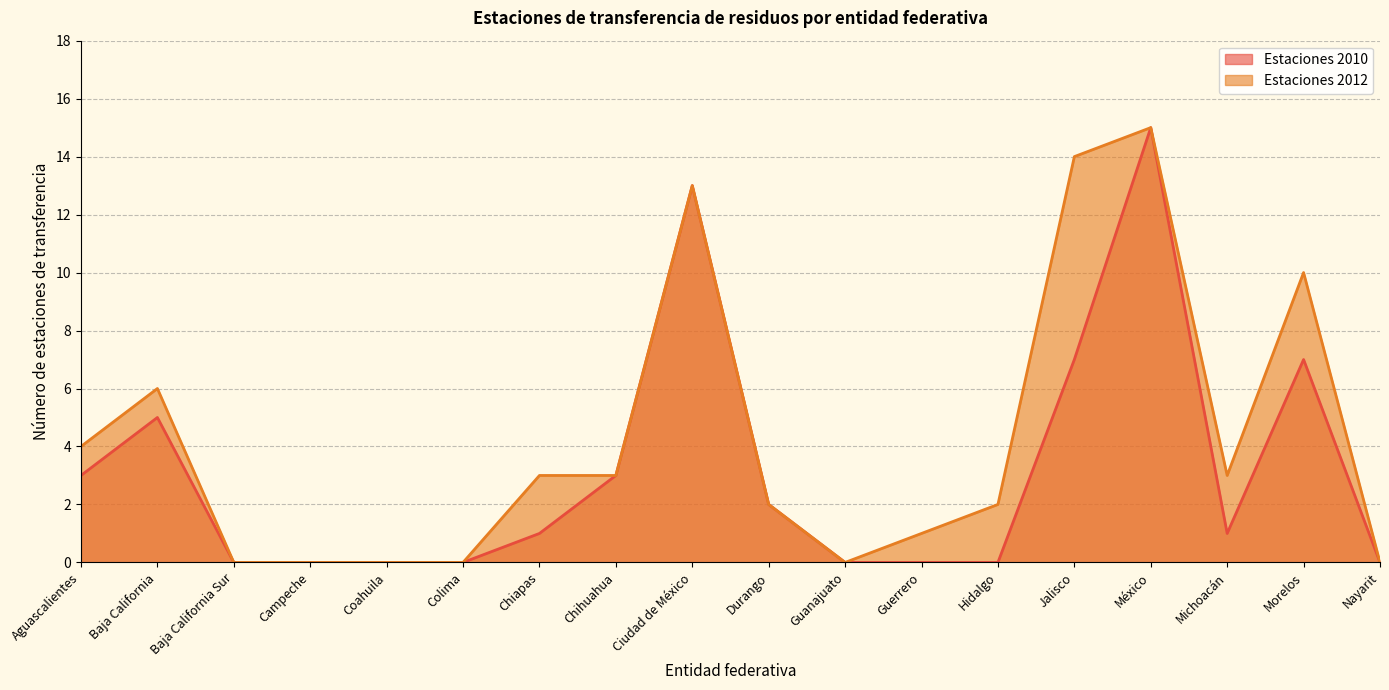

How many interior local peaks does the Estaciones 2010 series have?

4